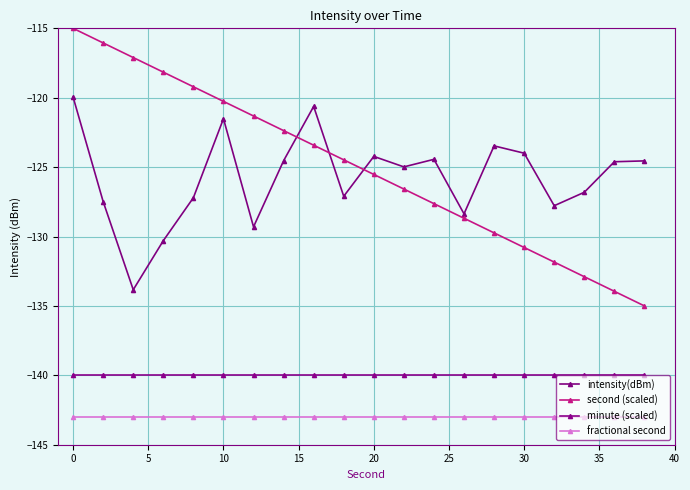

Count the number of categories in the chart.

20